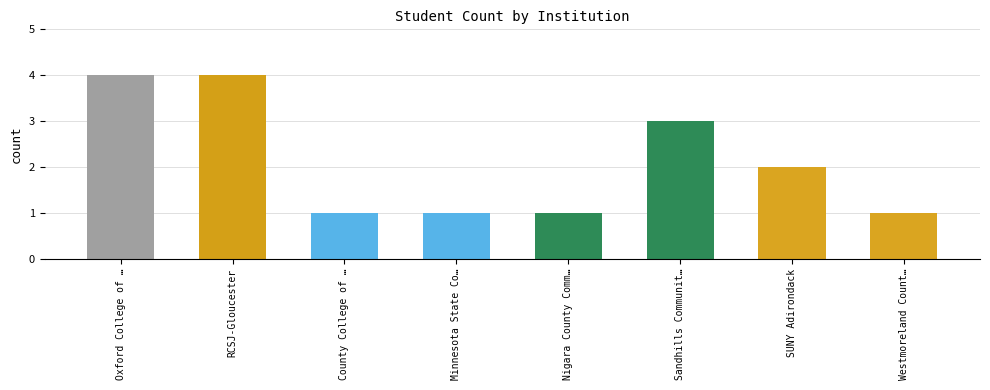

The value at Westmoreland Count… is 1. True or false?

True